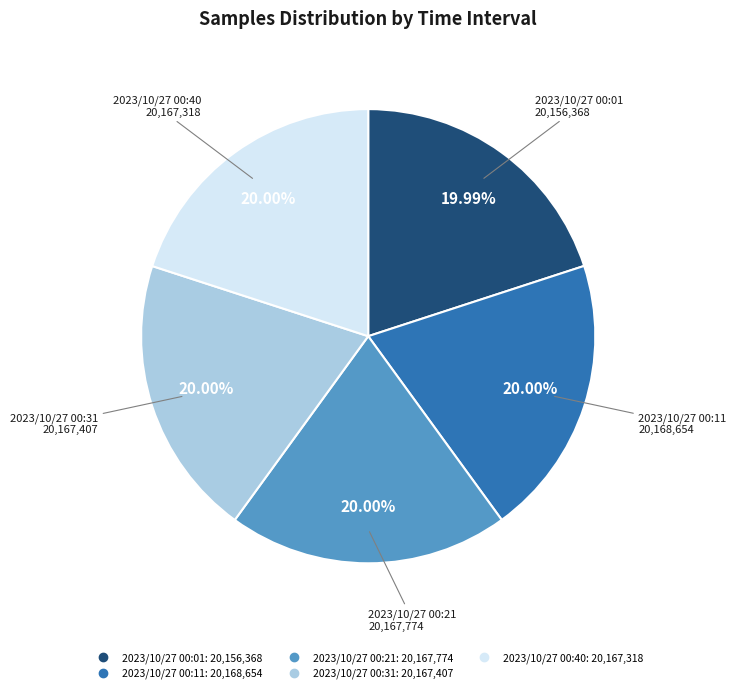

Is there any slice that represents more than half of the pie?

No